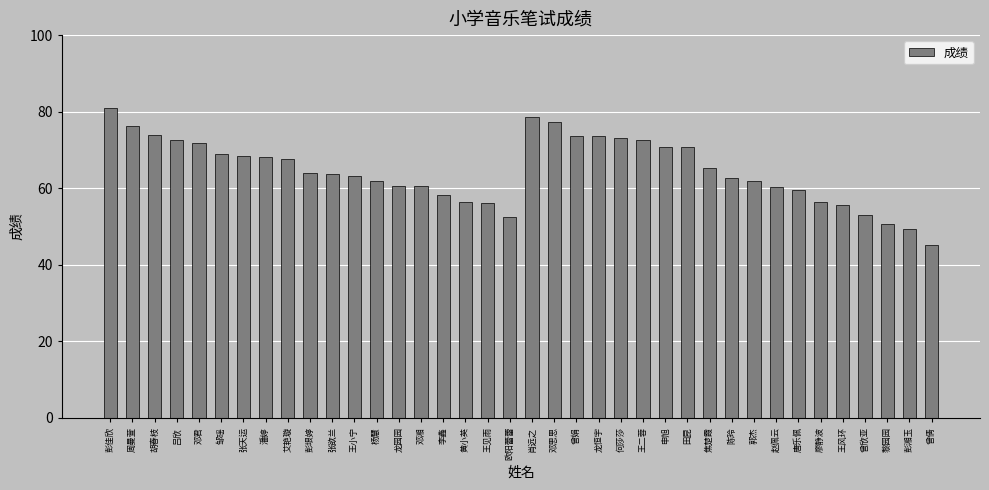

Is it true that the value at 欧阳蕾蕾 is 12.4?

False